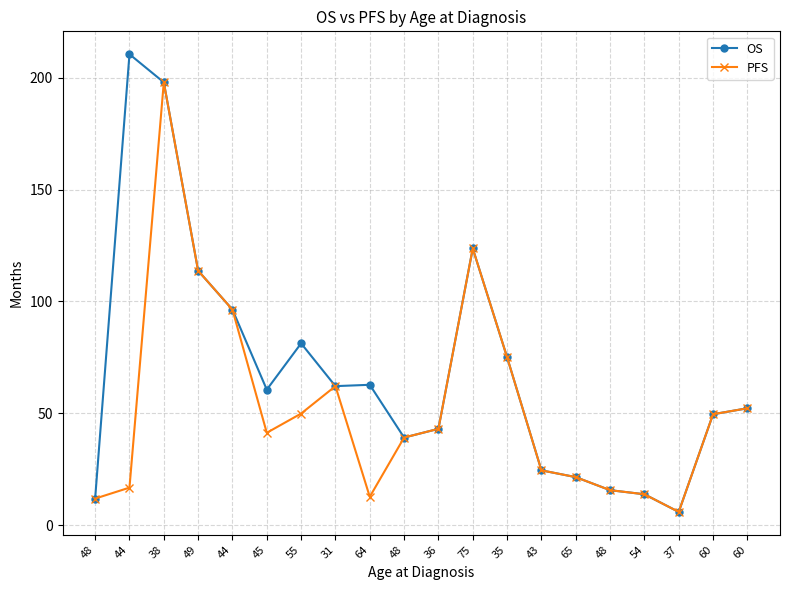

What are all the series names shown in the legend?

OS, PFS